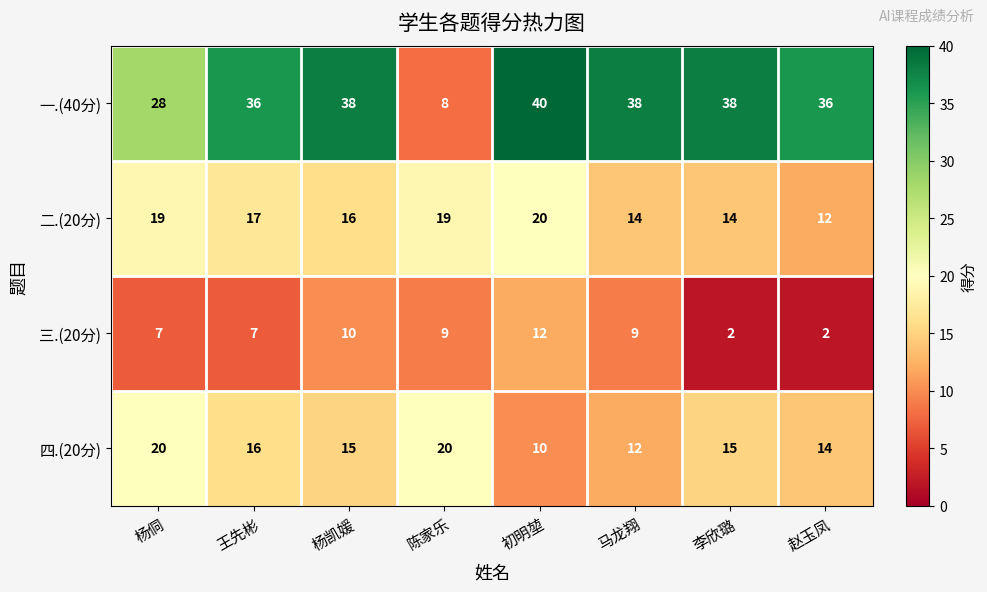

Which series has the largest range (max minus min)?

一.(40分)